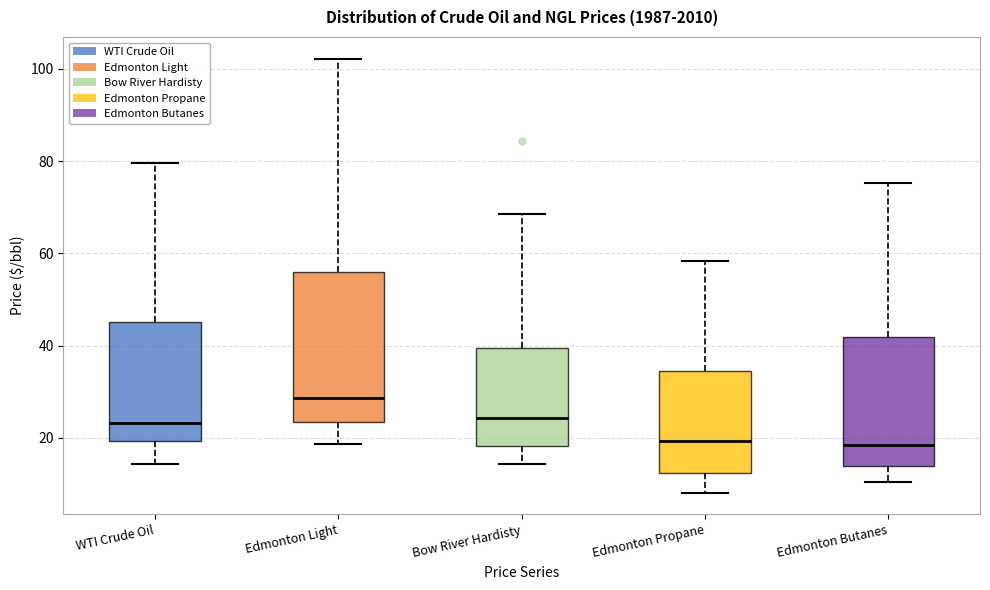

Reading left to right, read every box against the y-axis: the position of its median line, the range the box covers, and the ends of its whiskers. The values are not printed on the chart, so give them approximately, as read against the axis.

WTI Crude Oil: median 24, box 20 to 46, whiskers 14 to 80
Edmonton Light: median 28, box 24 to 56, whiskers 18 to 102
Bow River Hardisty: median 24, box 18 to 40, whiskers 14 to 68
Edmonton Propane: median 20, box 12 to 34, whiskers 8 to 58
Edmonton Butanes: median 18, box 14 to 42, whiskers 10 to 76